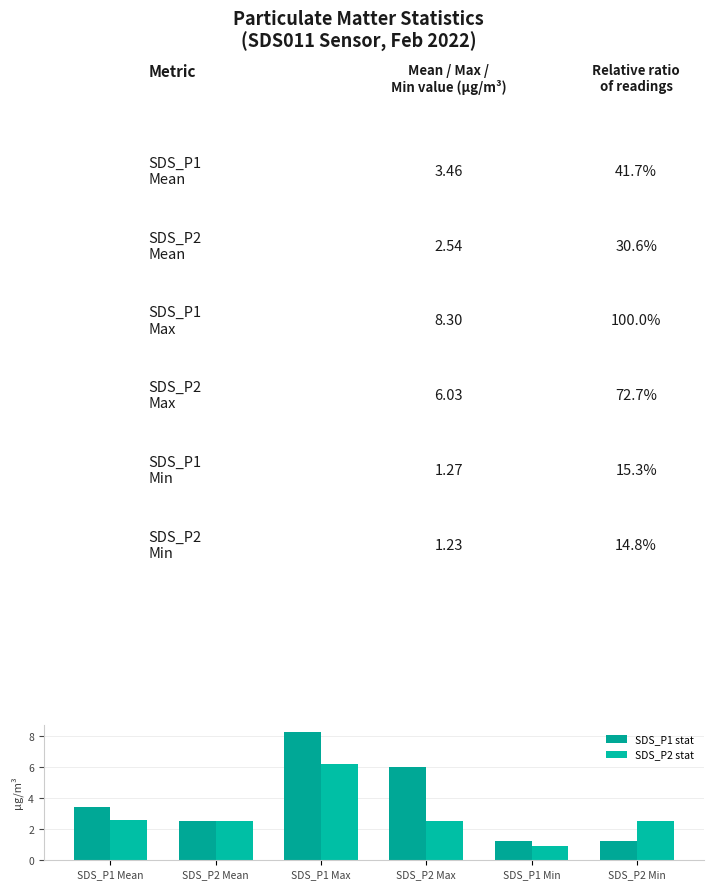

What is the approximate value of SDS_P2 stat at SDS_P1 Max?

6.2